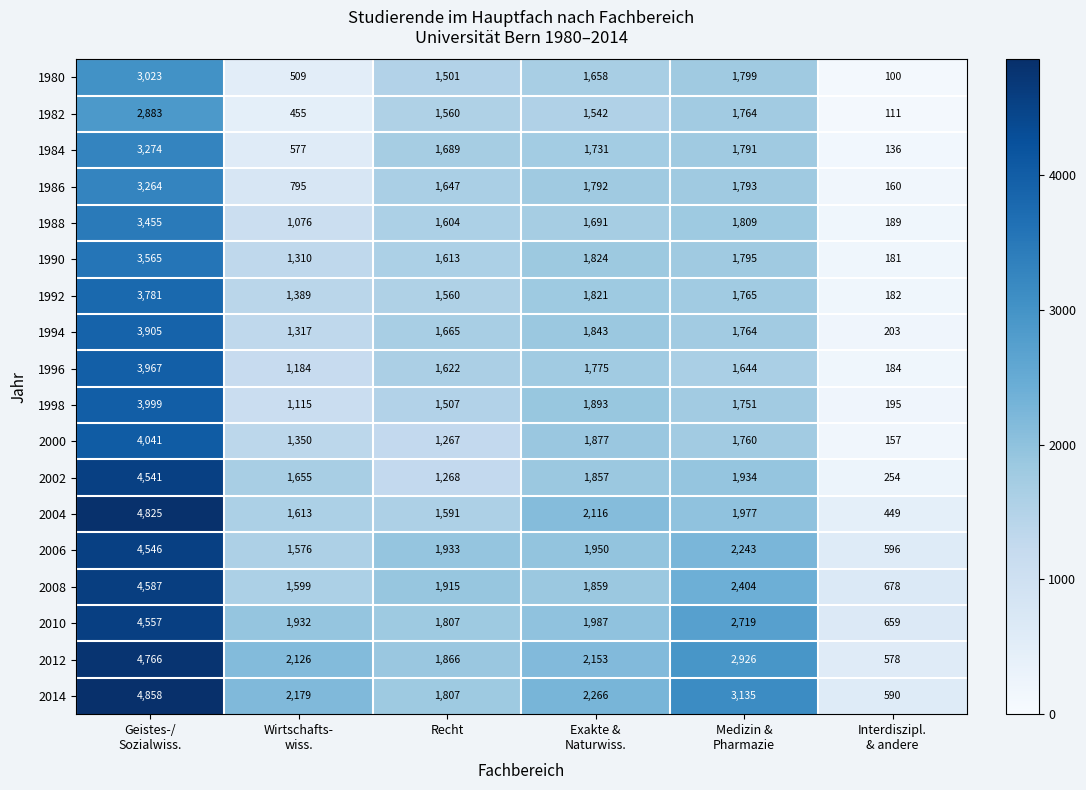

Which series has the largest total across all categories?

2014